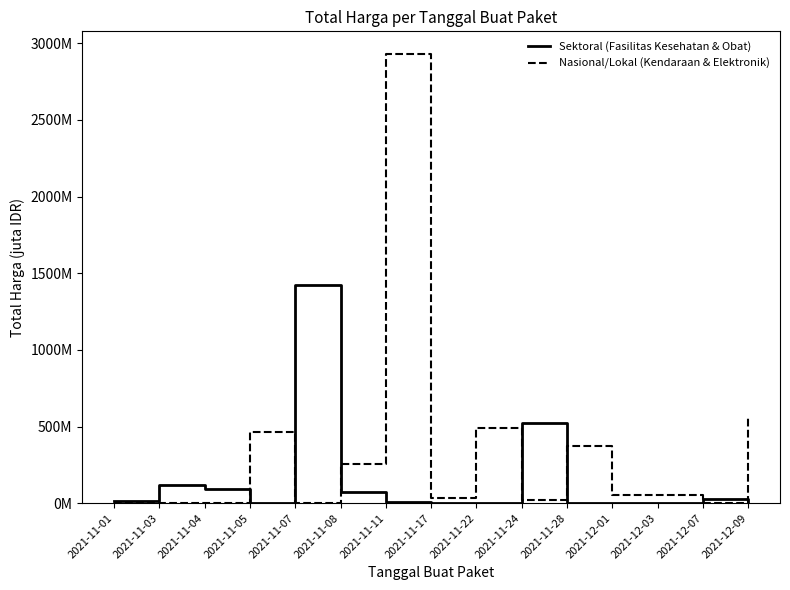

What is the difference between the maximum and second lowest values in the Sektoral (Fasilitas Kesehatan & Obat) series?

1425.9